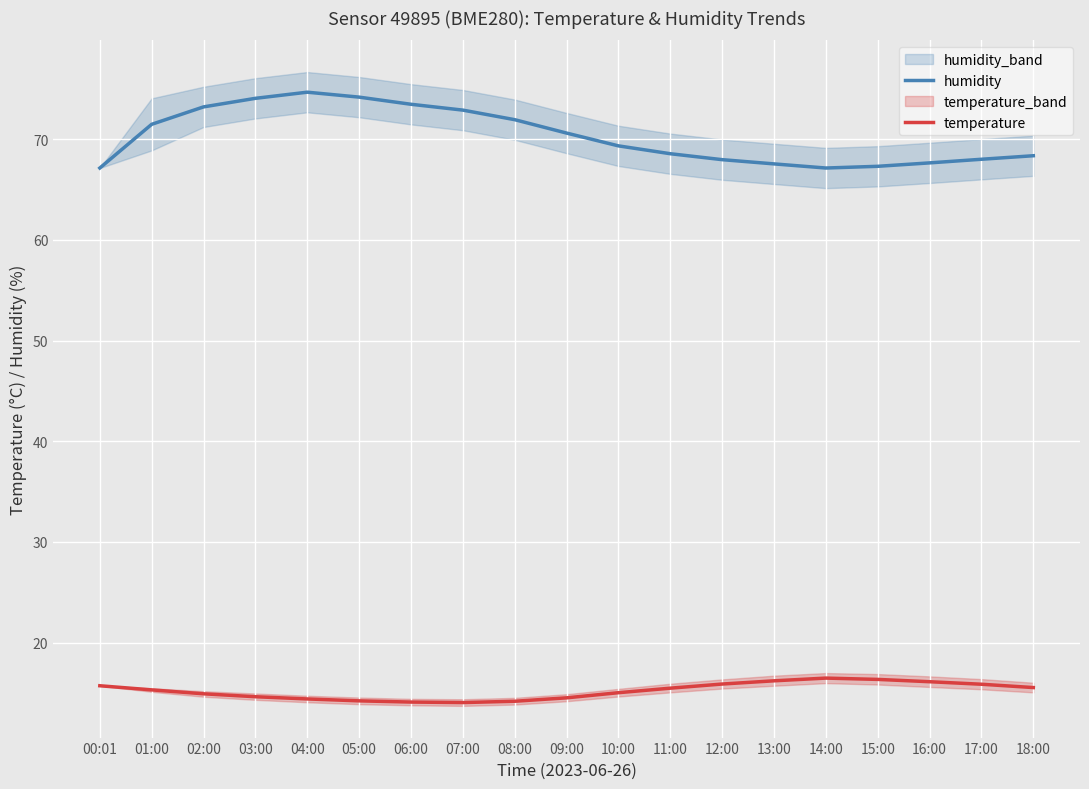

Where is temperature nearest to the value 15?

10:00